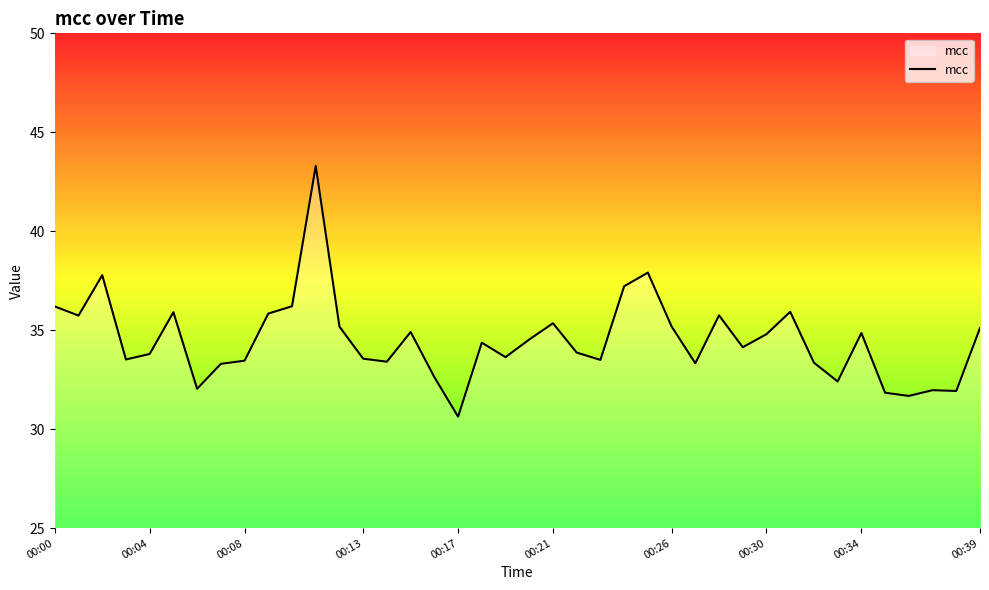

What is the smallest value displayed?

30.6